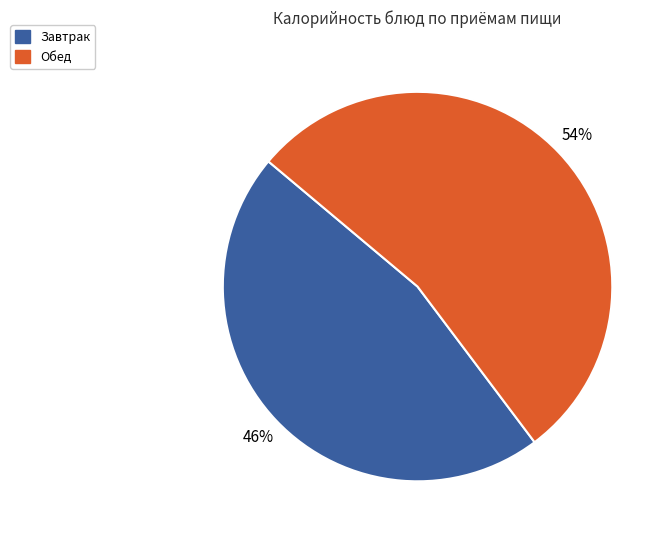

To the nearest percent, what is the average slice percentage?

50%